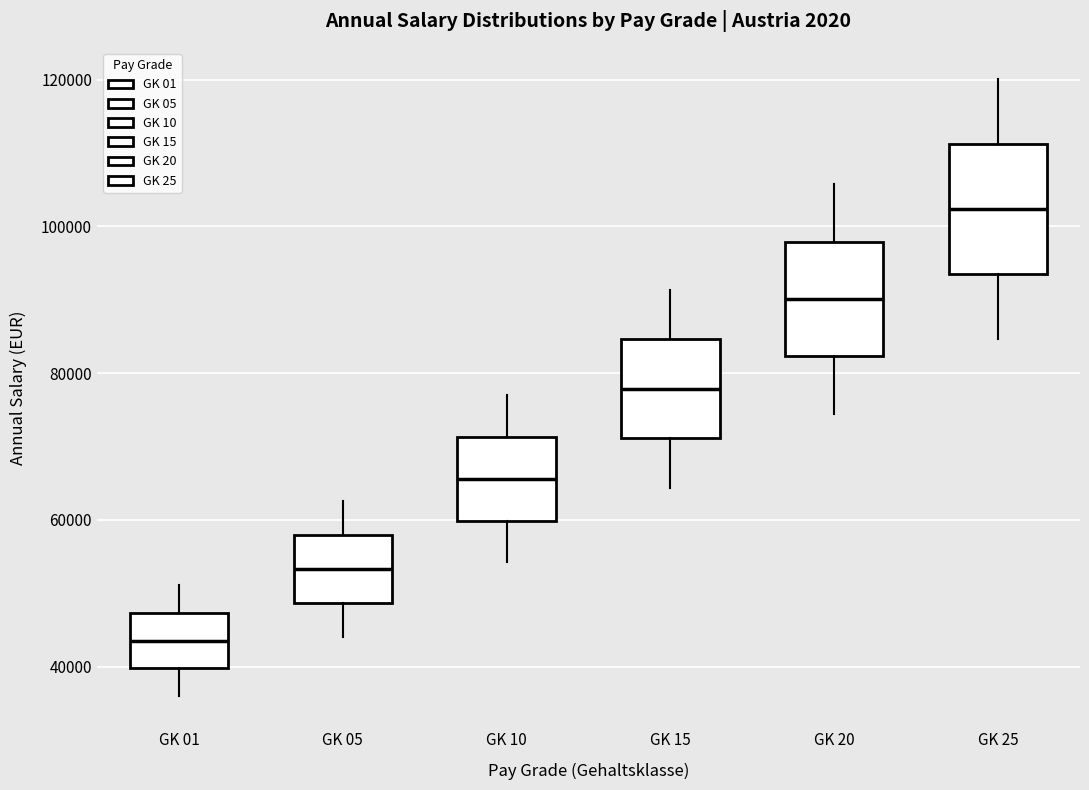

Reading left to right, read every box against the y-axis: the position of its median line, the range the box covers, and the ends of its whiskers. The values are not printed on the chart, so give them approximately, as read against the axis.

GK 01: median 44000, box 40000 to 48000, whiskers 36000 to 52000
GK 05: median 54000, box 48000 to 58000, whiskers 44000 to 62000
GK 10: median 66000, box 60000 to 72000, whiskers 54000 to 76000
GK 15: median 78000, box 72000 to 84000, whiskers 64000 to 92000
GK 20: median 90000, box 82000 to 98000, whiskers 74000 to 106000
GK 25: median 102000, box 94000 to 112000, whiskers 84000 to 120000